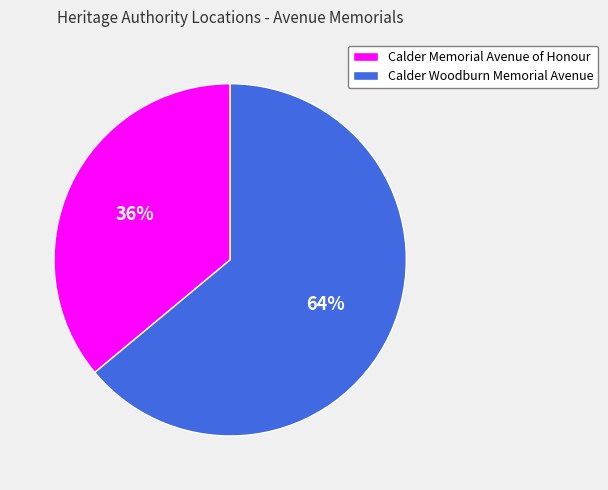

To the nearest percent, what portion does Calder Woodburn Memorial Avenue represent?

64%